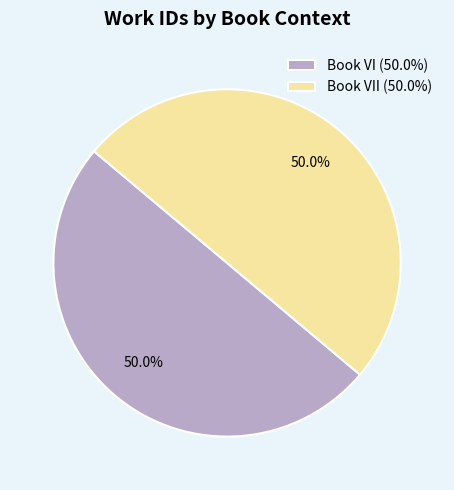

How many slices are in this pie chart?

2